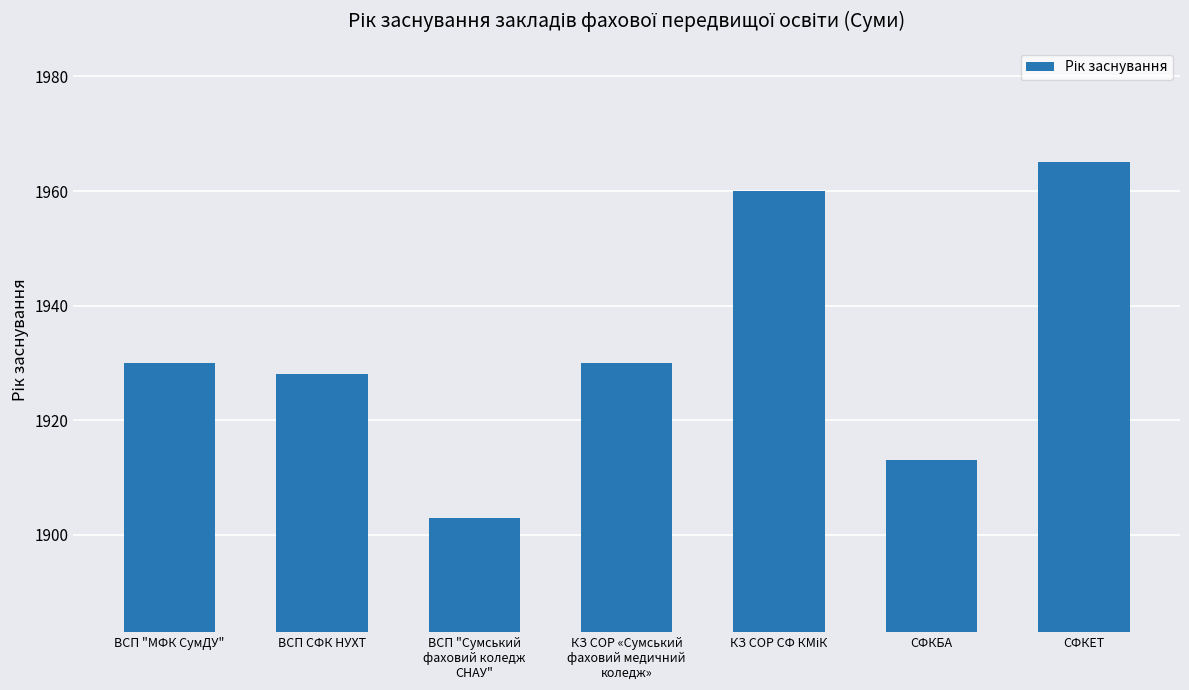

Which label corresponds to the smallest value in the chart?

ВСП "Сумський
фаховий коледж
СНАУ"